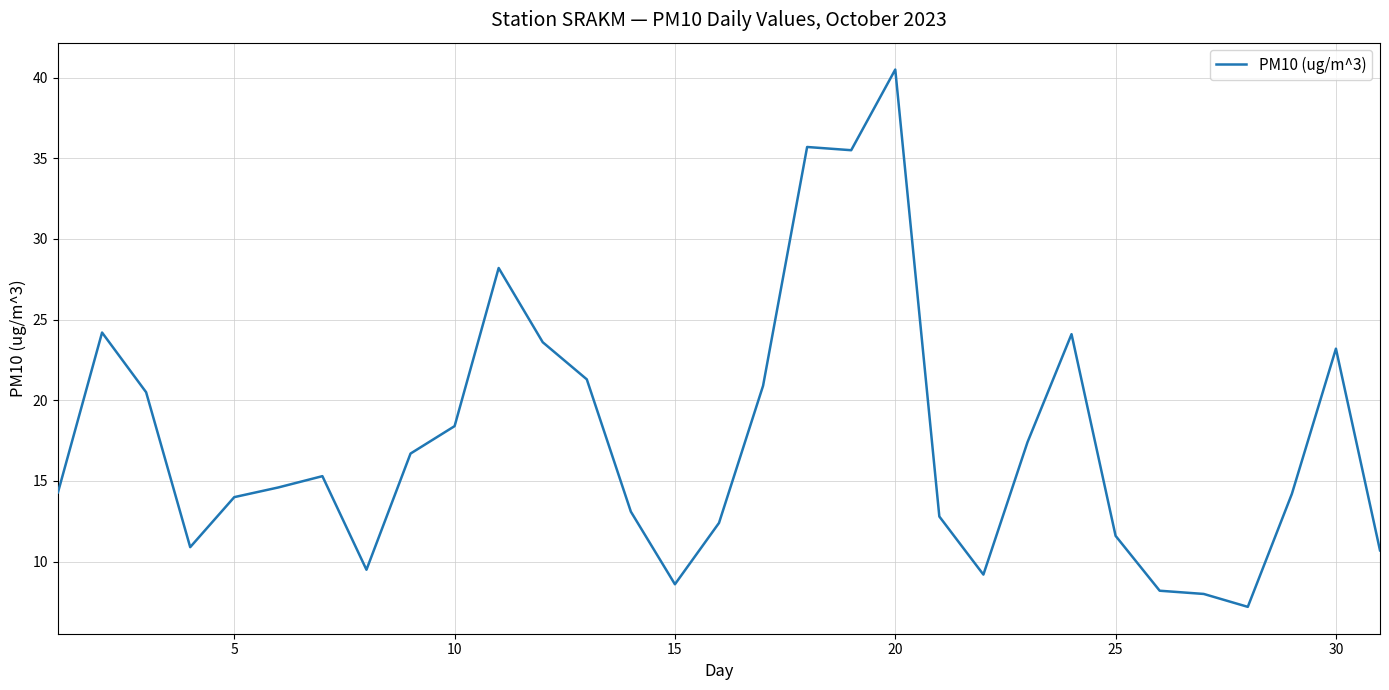

What is the maximum value shown in the chart?

40.5